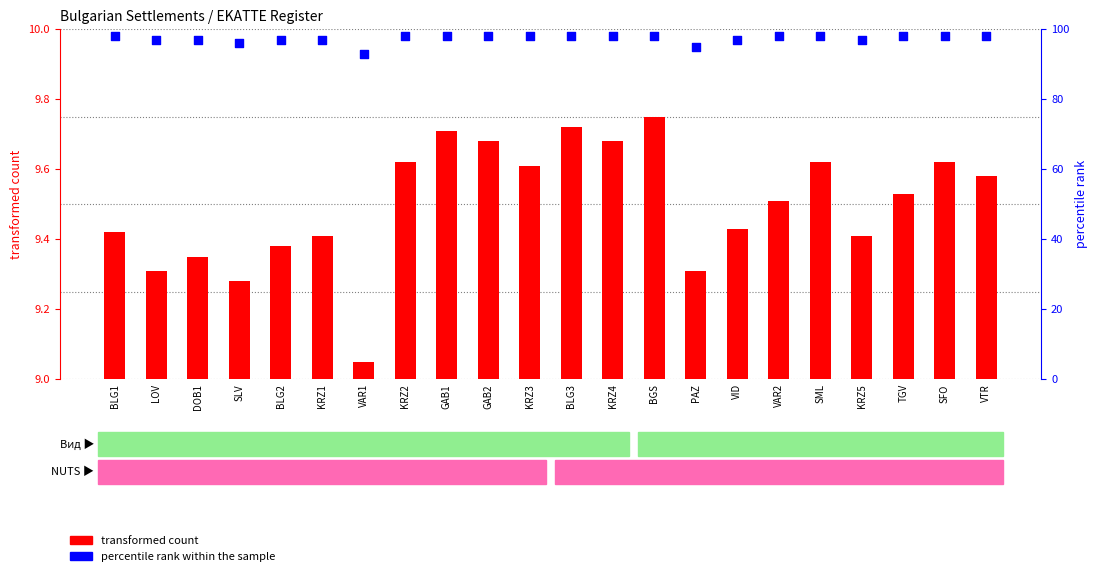

Which series has the largest total across all categories?

percentile rank within the sample